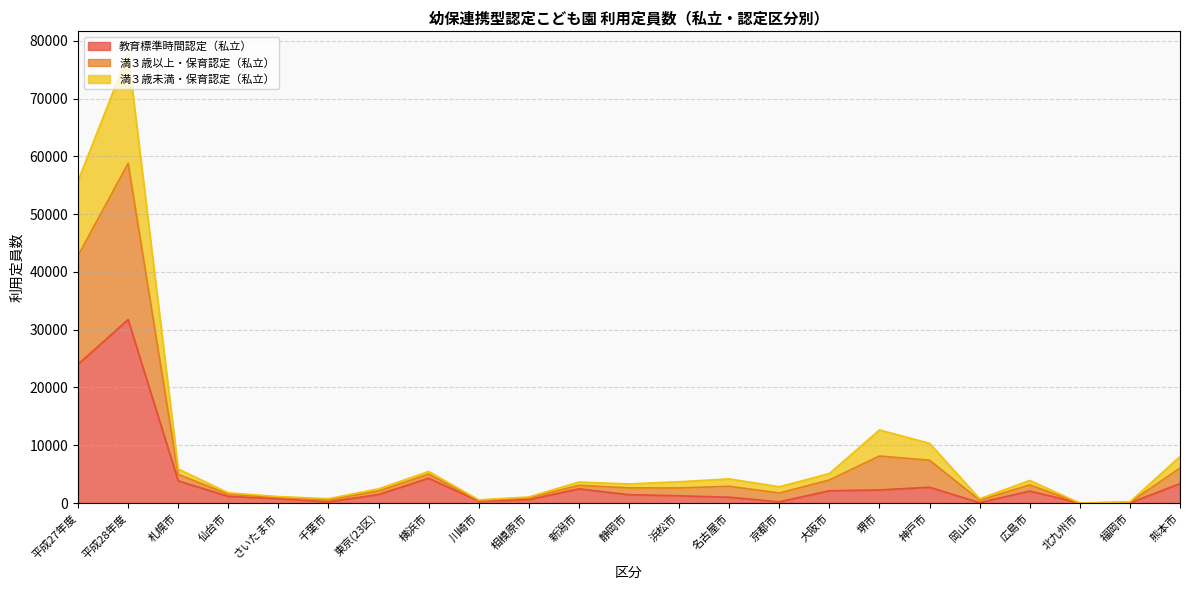

At which category is the sum across all series the highest?

平成28年度